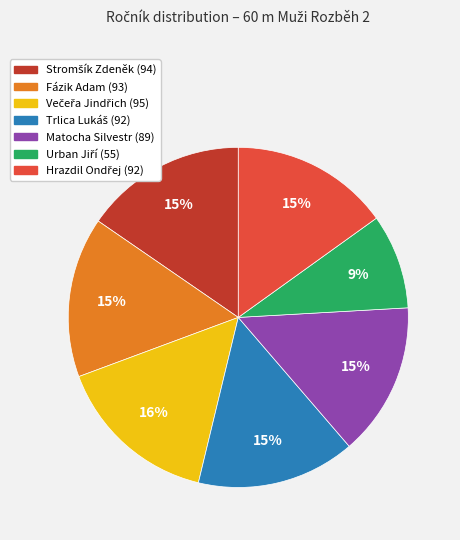

To the nearest percent, what portion does Fázik Adam represent?

15%